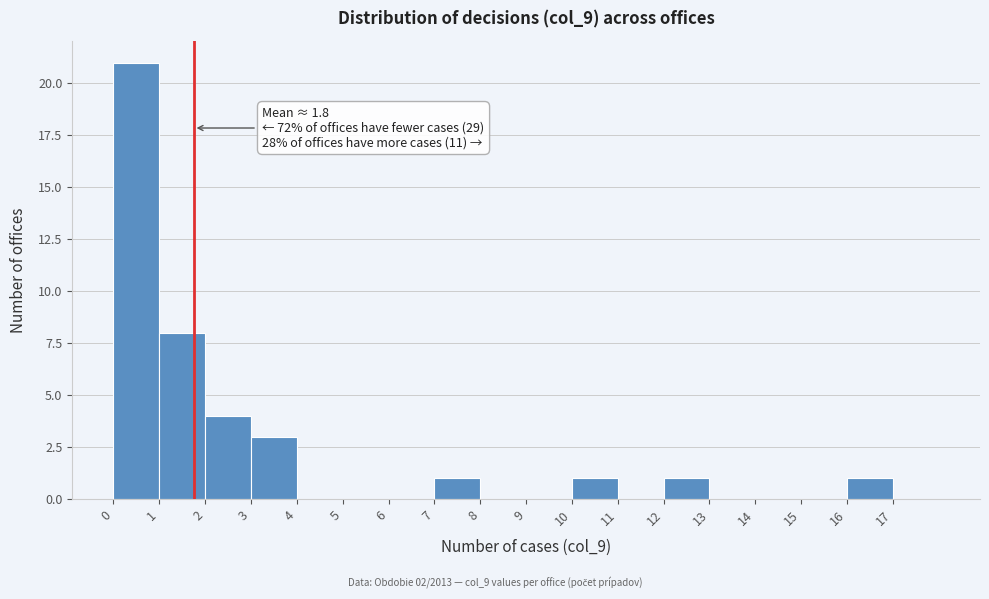

Over which range of the x-axis is the bar tallest?

0 to 1